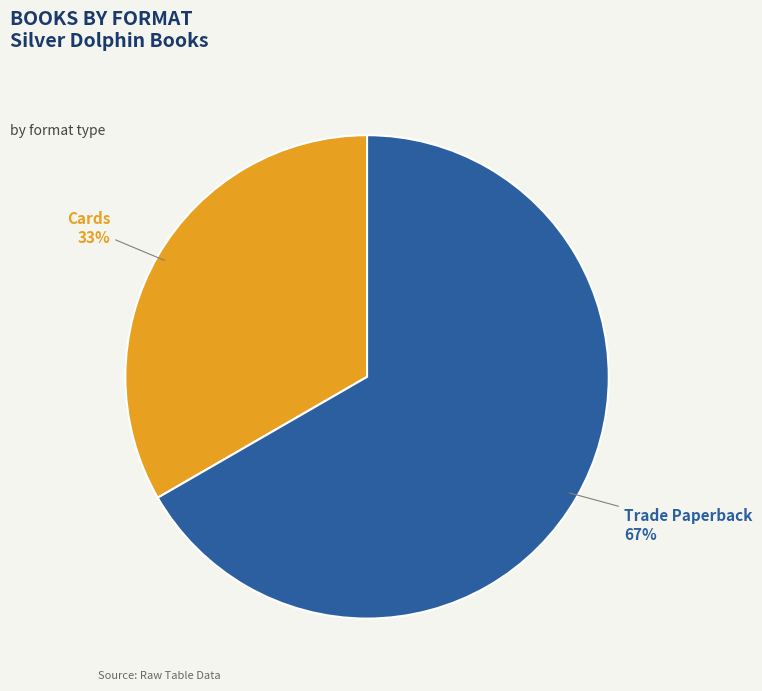

Combined, do Trade Paperback and Cards account for over 50%?

Yes